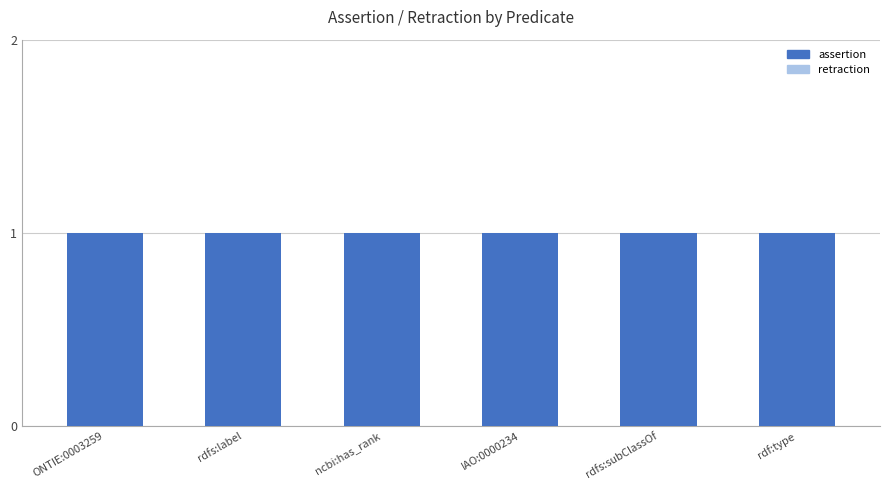

Between IAO:0000234 and rdfs:subClassOf, which series saw the biggest shift?

assertion